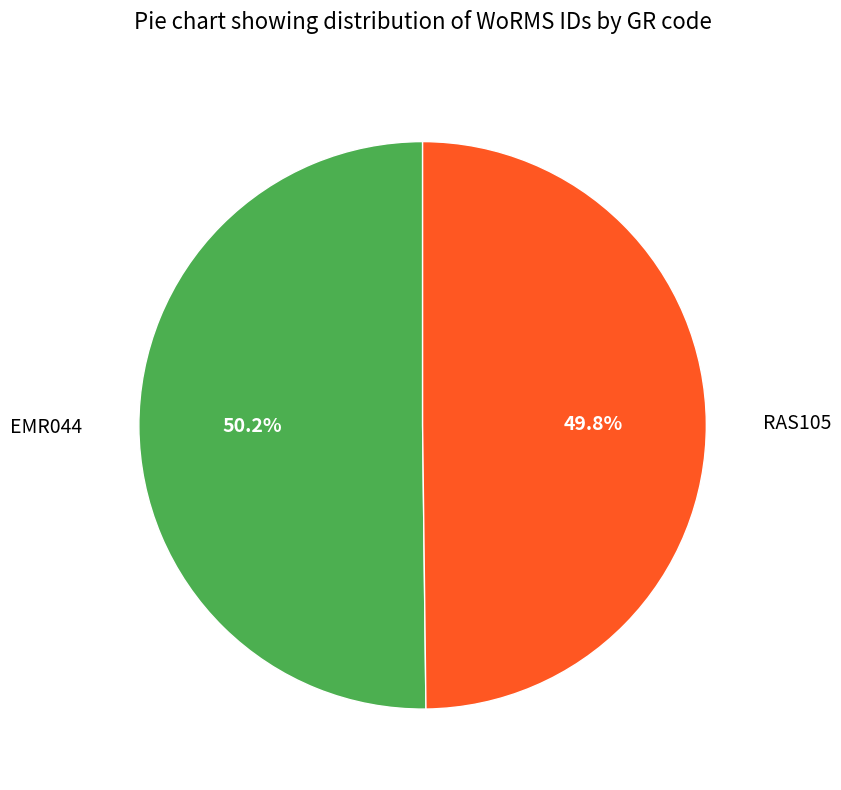

What is the ratio of the value at EMR044 to the value at RAS105?

1.0